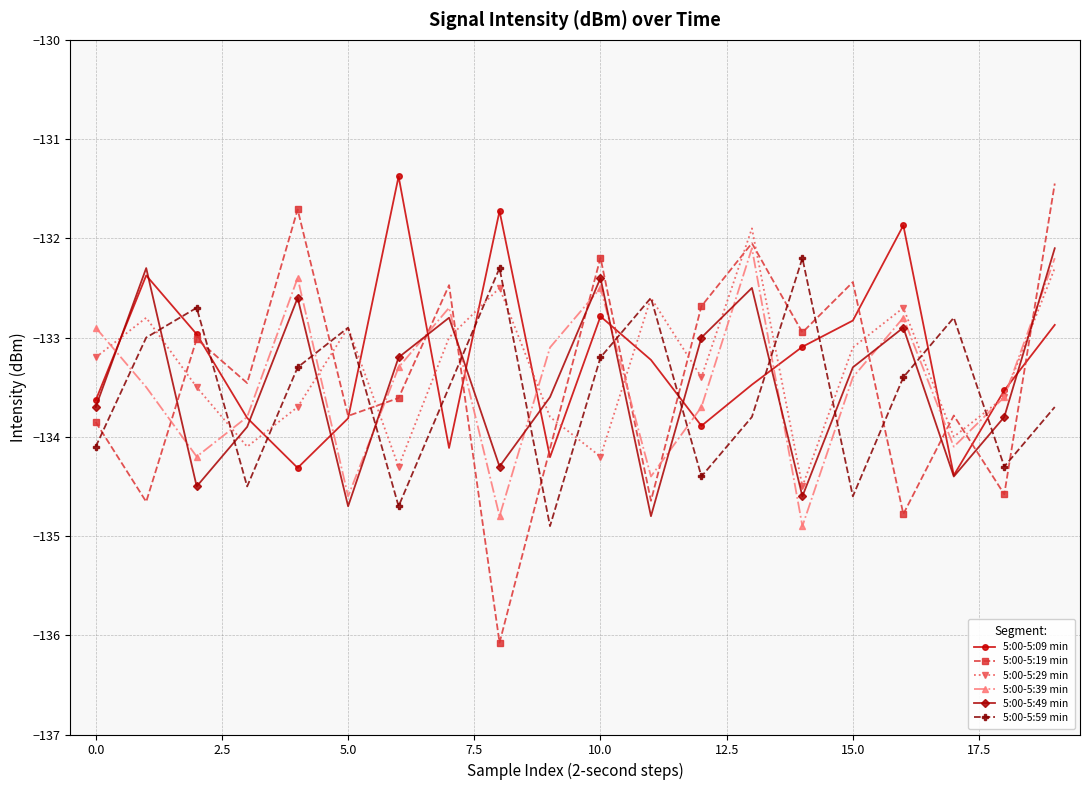

Which series has the widest spread of values?

5:00-5:19 min